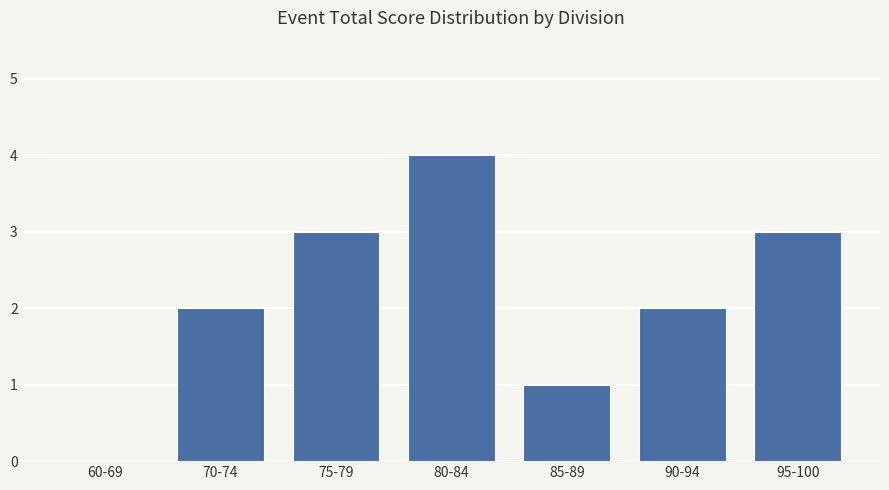

The chart shows a value of 4 at 75-79. True or false?

False